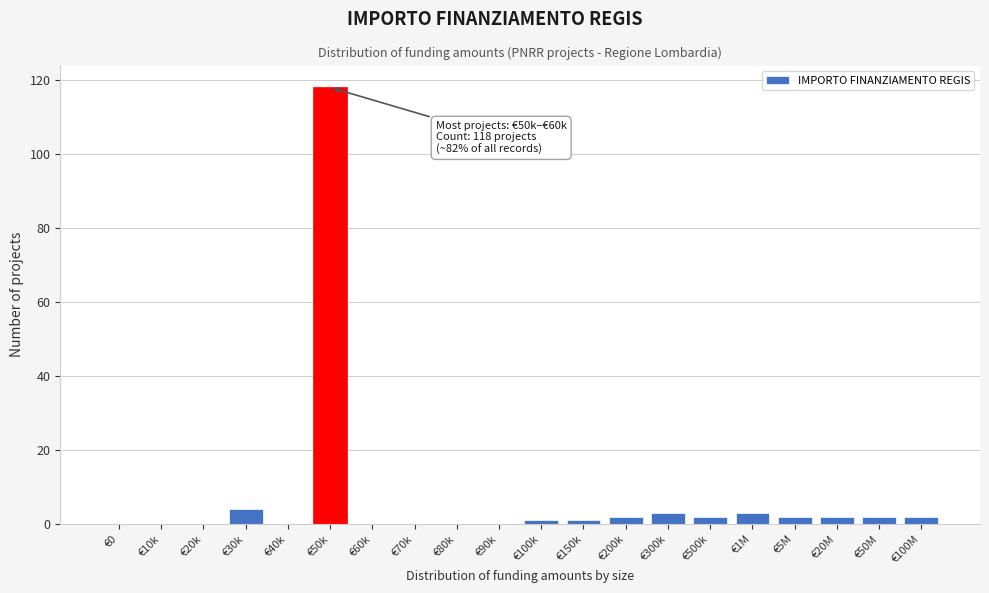

Reading left to right, extract all data points from this chart.

€0=0	€10k=0	€20k=0	€30k=4	€40k=0	€50k=118	€60k=0	€70k=0	€80k=0	€90k=0	€100k=1	€150k=1	€200k=2	€300k=3	€500k=2	€1M=3	€5M=2	€20M=2	€50M=2	€100M=2